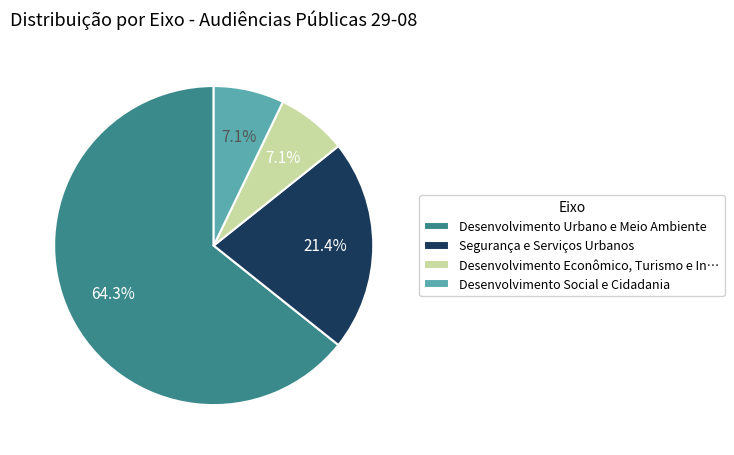

What percentage is NOT represented by Desenvolvimento Social e Cidadania?

92.9%